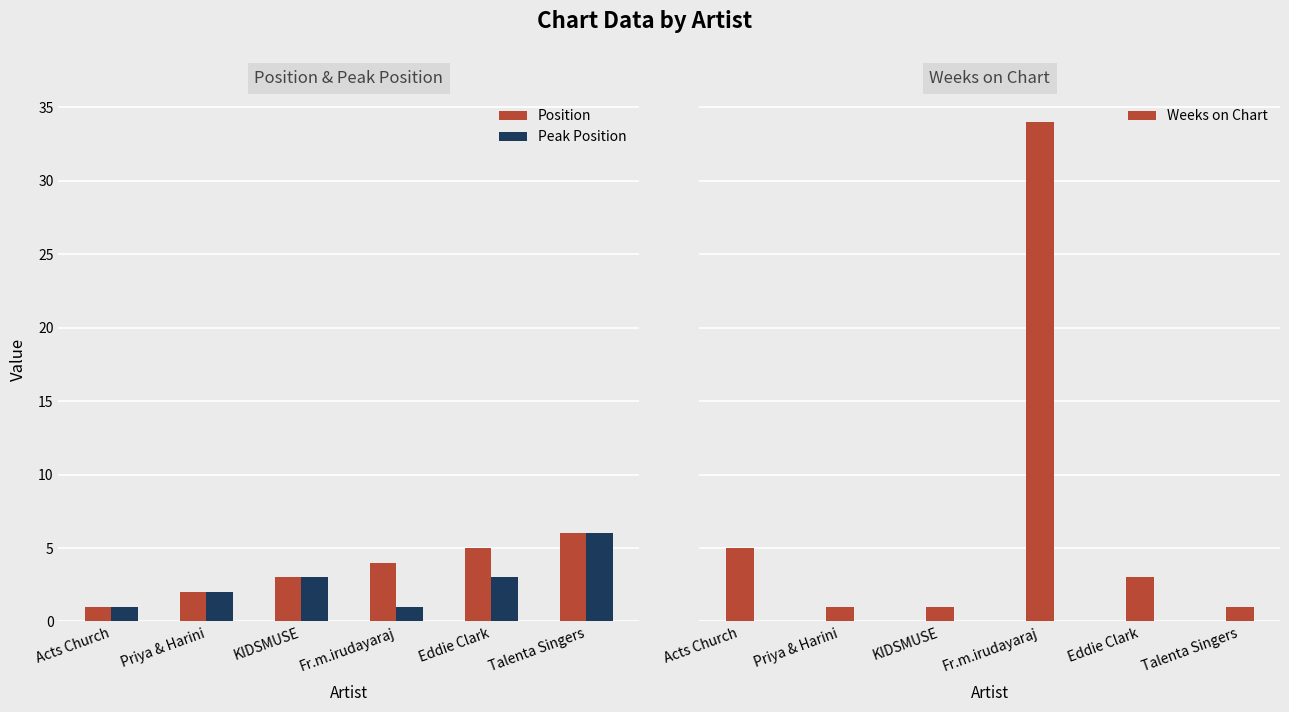

Which series changed the most between Acts Church and Fr.m.irudayaraj?

Weeks on Chart